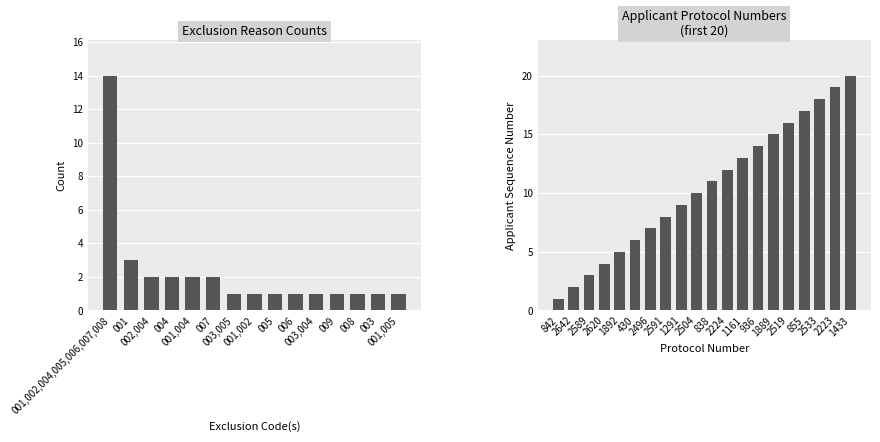

Rank the categories by value from lowest to highest.

842, 2642, 2589, 2620, 1892, 430, 2496, 2591, 1291, 2504, 838, 2224, 1161, 936, 1889, 2519, 855, 2533, 2223, 1433